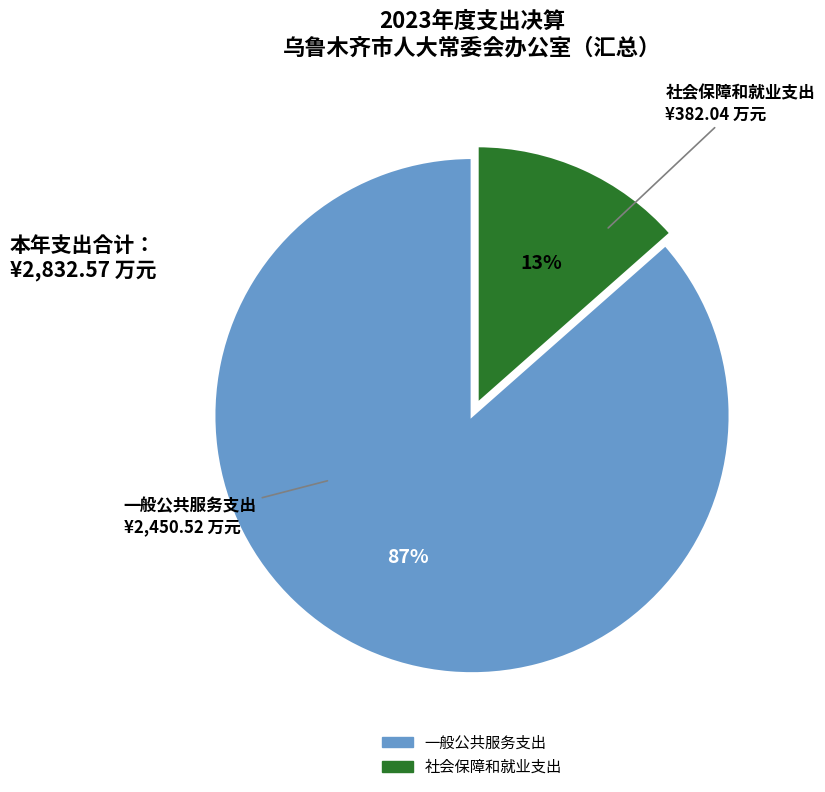

How many segments does this pie chart have?

2